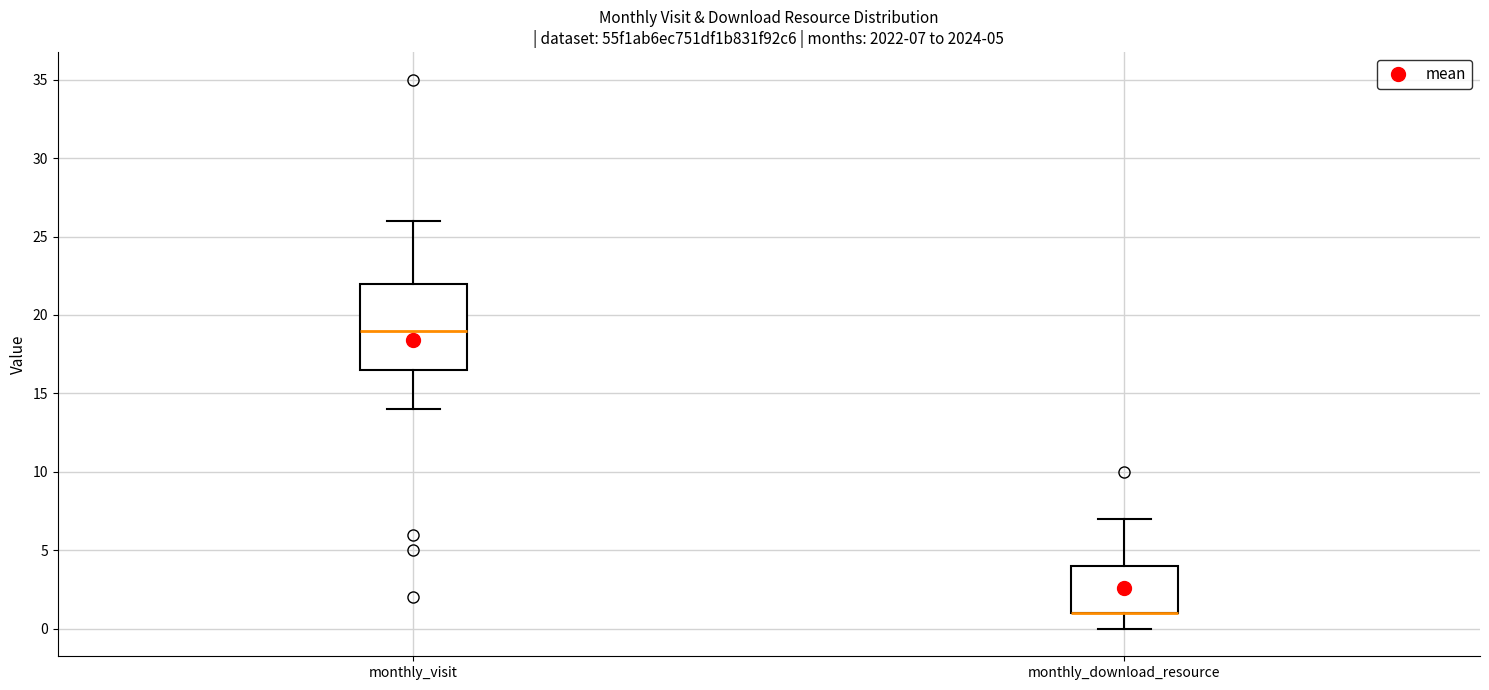

Which box is the tallest, from its lower edge to its upper edge?

monthly_visit